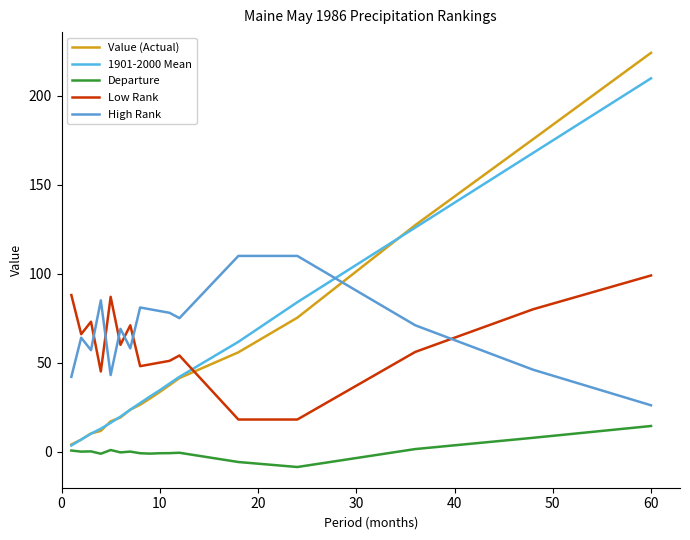

Count the number of categories in the chart.

17